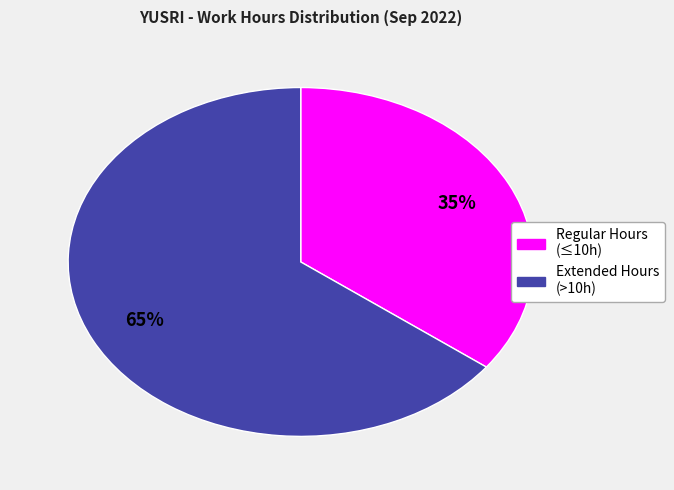

To the nearest percent, what is the average slice percentage?

50%